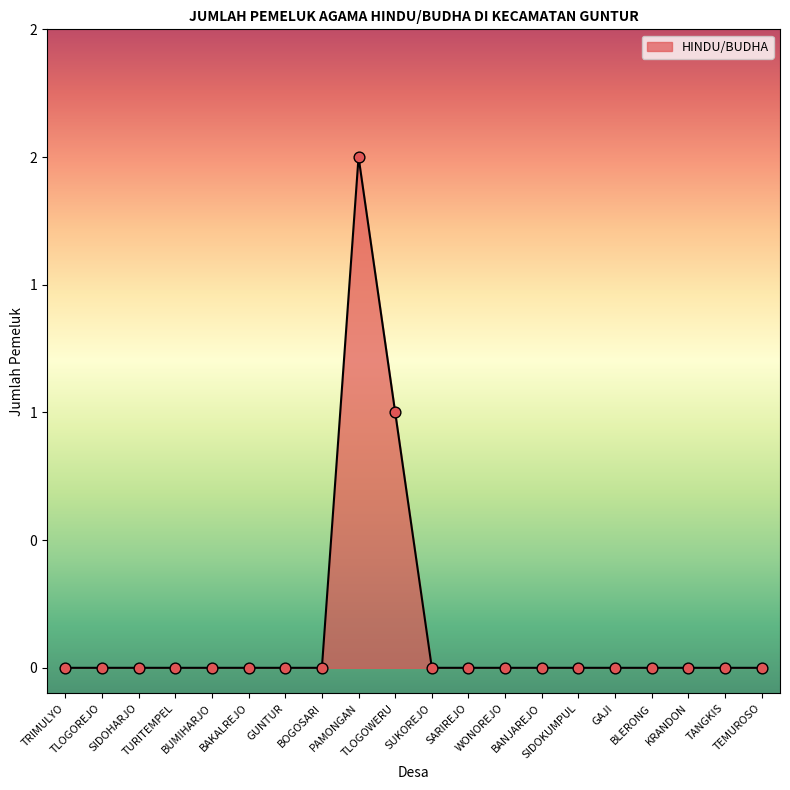

Between SIDOHARJO and BANJAREJO, which is larger?

SIDOHARJO